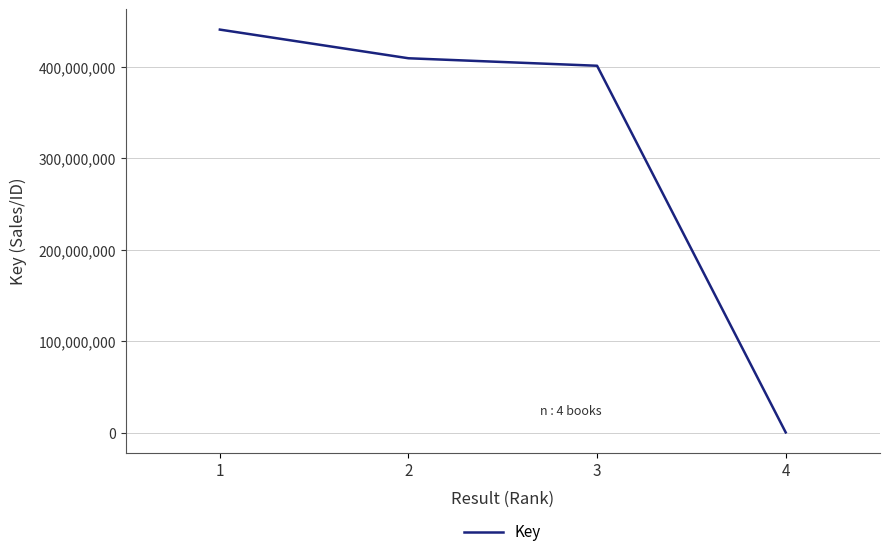

What is the change in value from 1 to 3?

-39560341